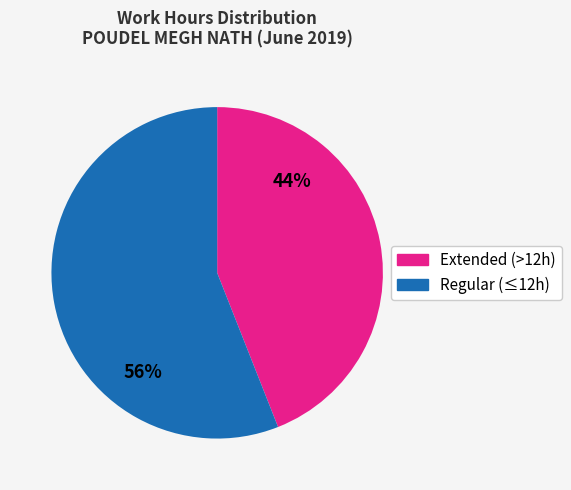

To the nearest percent, what is the combined percentage of Extended (>12h) and Regular (≤12h)?

100%